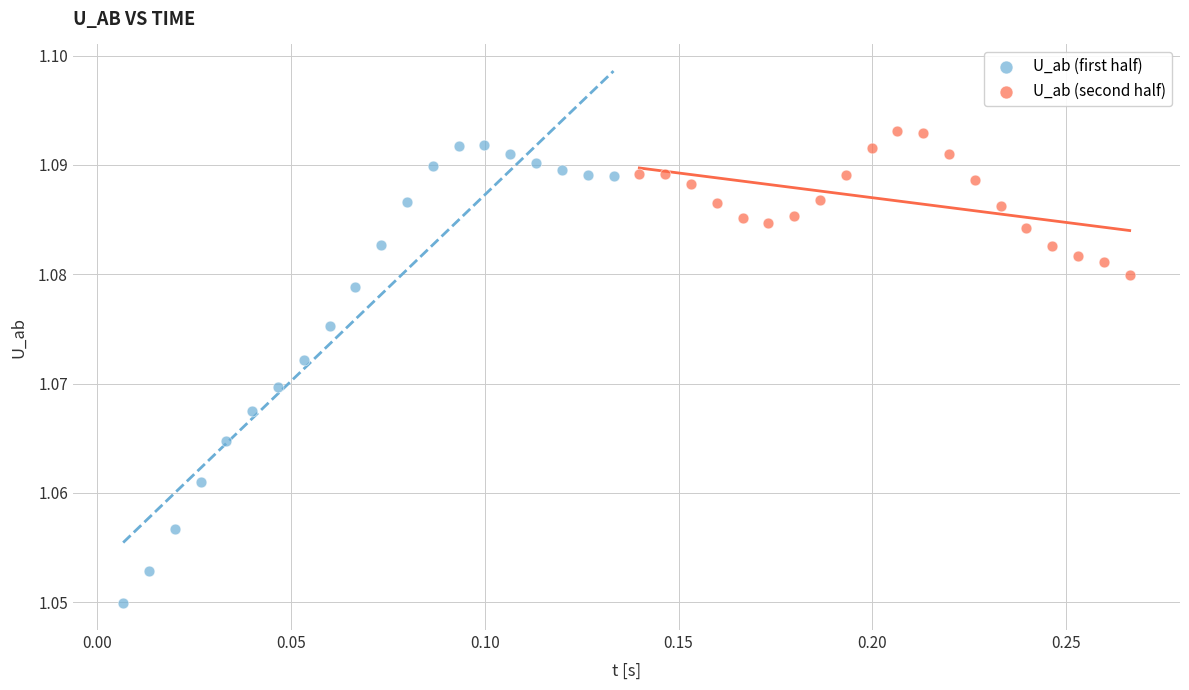

Which series has the widest spread of Y values?

U_ab (first half)